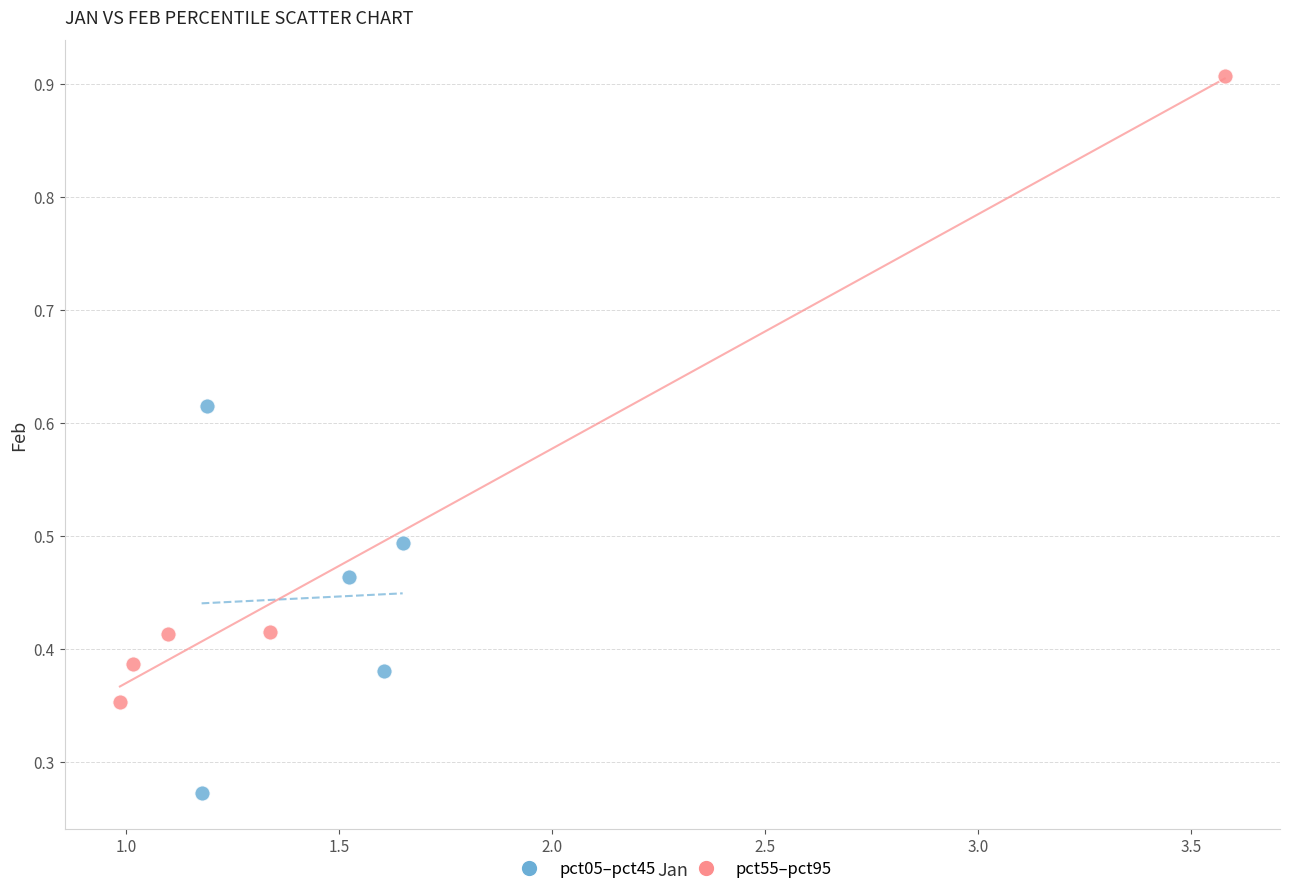

Which series has the largest Y range (max minus min)?

pct55–pct95